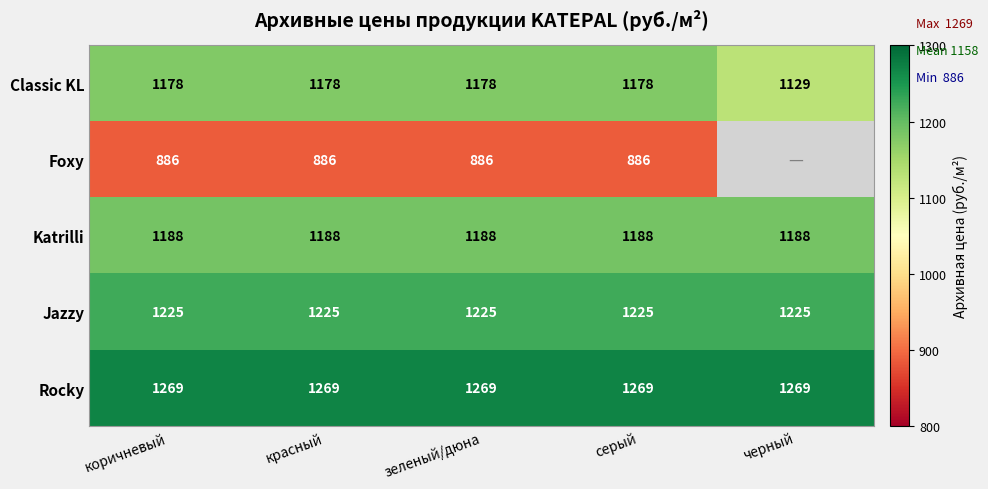

Which category has the lowest value across all series?

коричневый